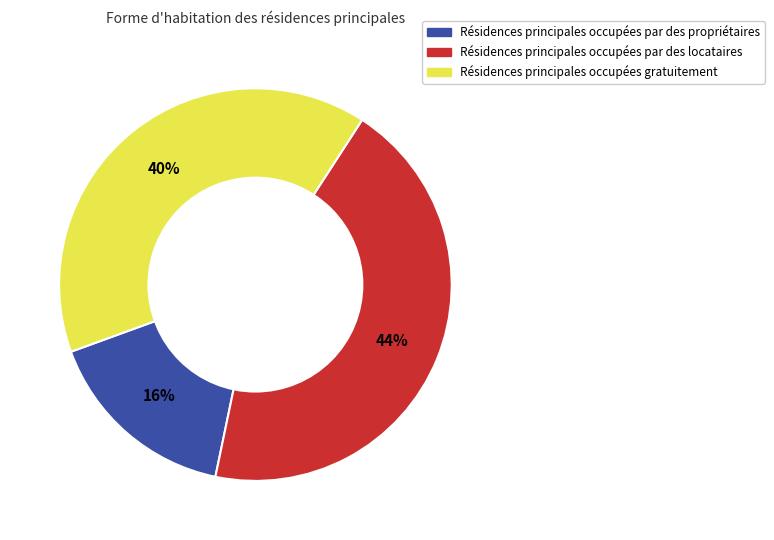

To the nearest percent, what is the average slice percentage?

33%